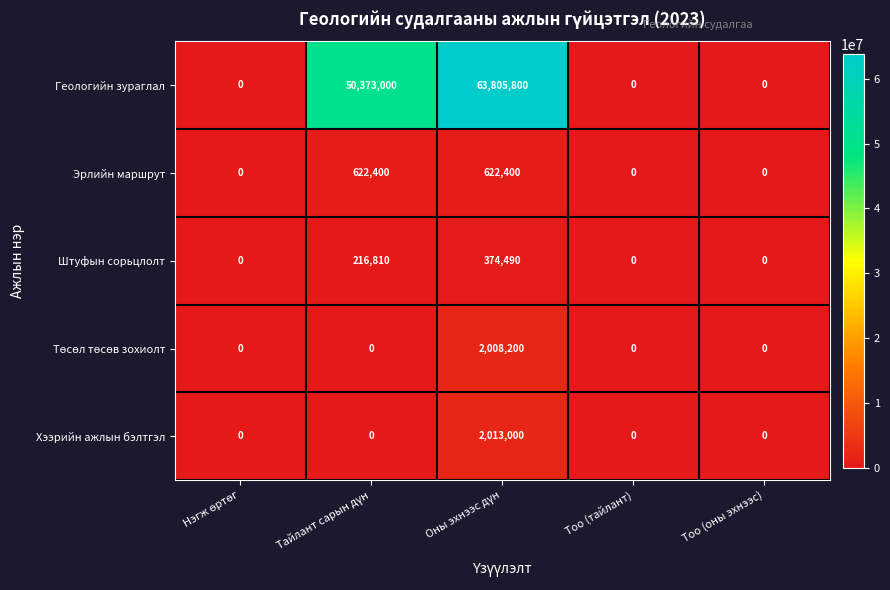

How many distinct data groups are displayed?

5